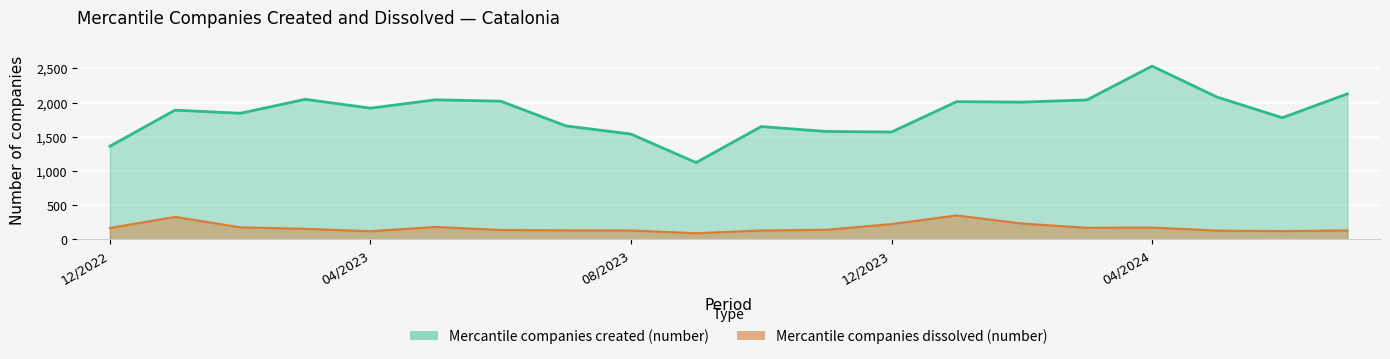

True or false: Mercantile companies dissolved (number) has more than 2 points higher than both neighbors.

True